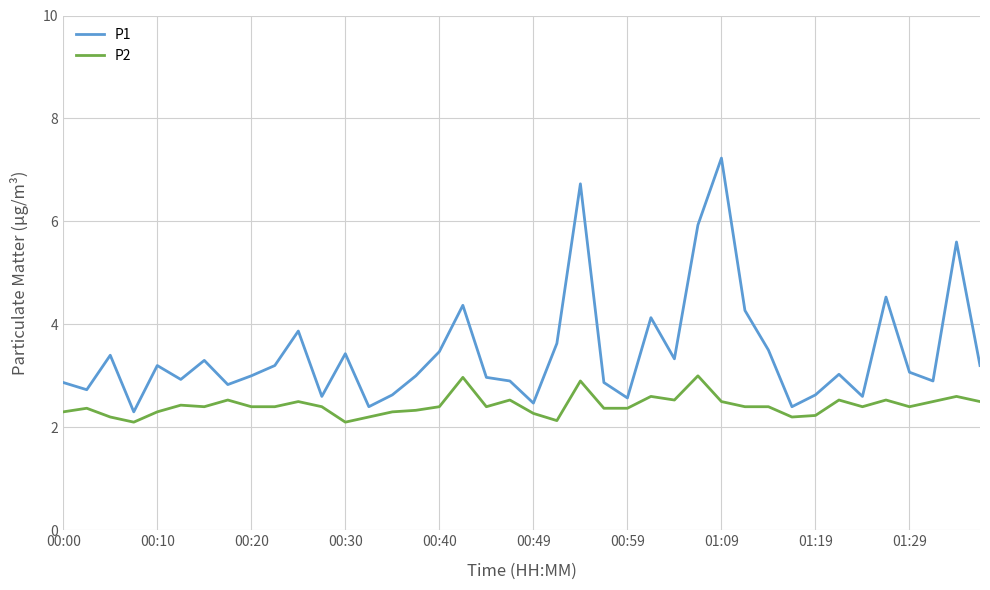

What is the lowest value of the P2 series?

2.1